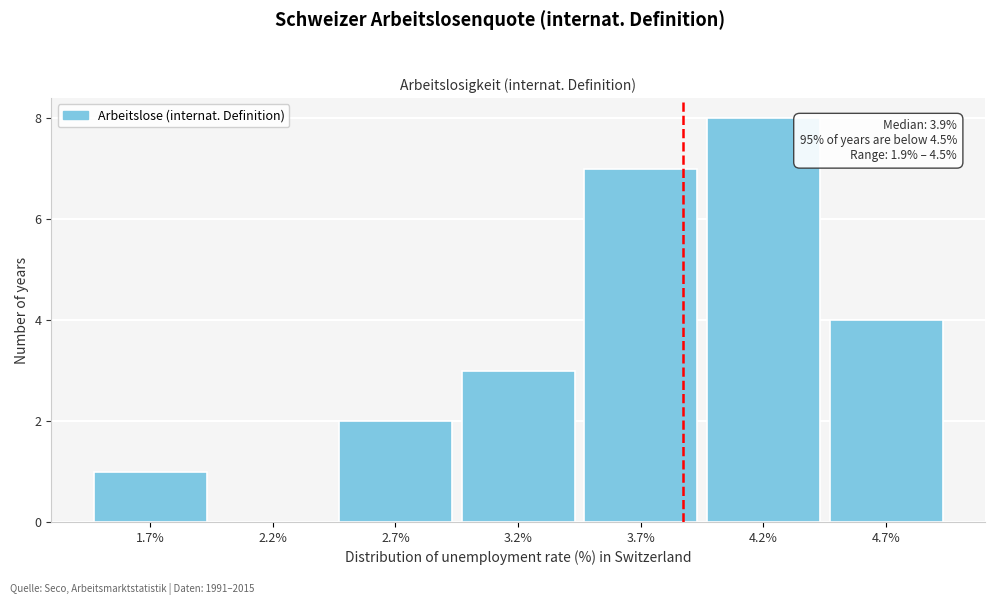

Over which range of the x-axis is the bar tallest?

4.0 to 4.5